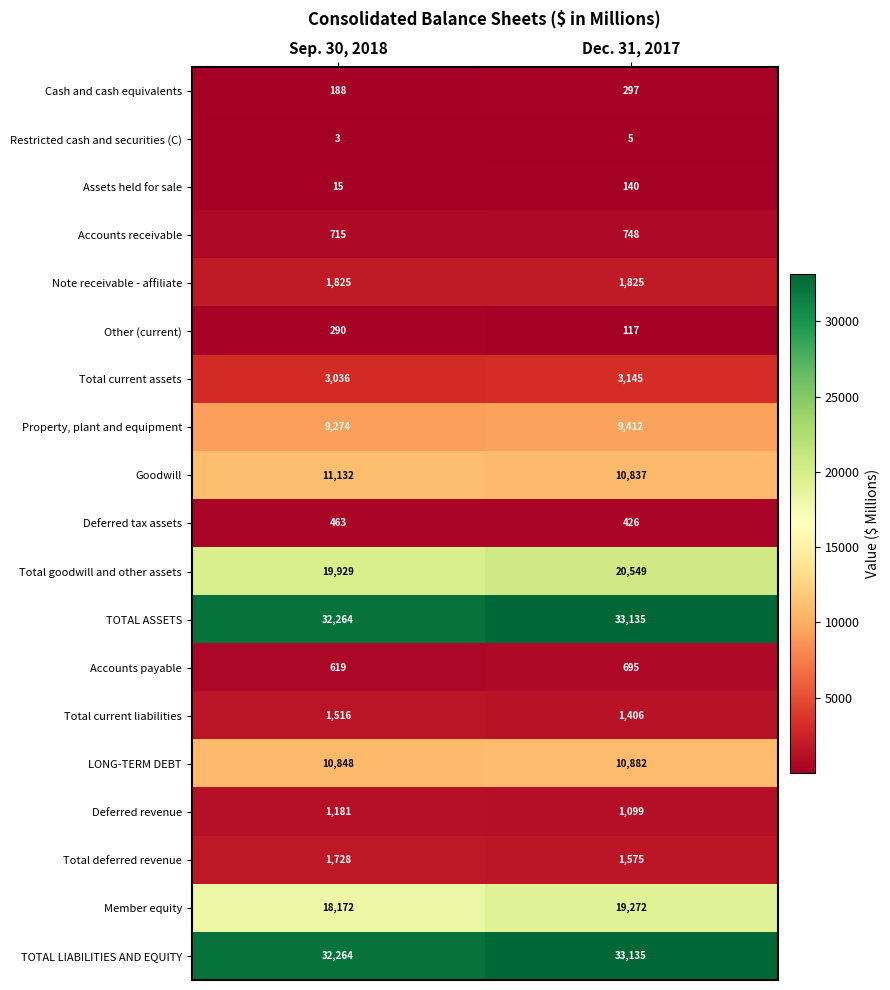

How many series are shown in this chart?

19